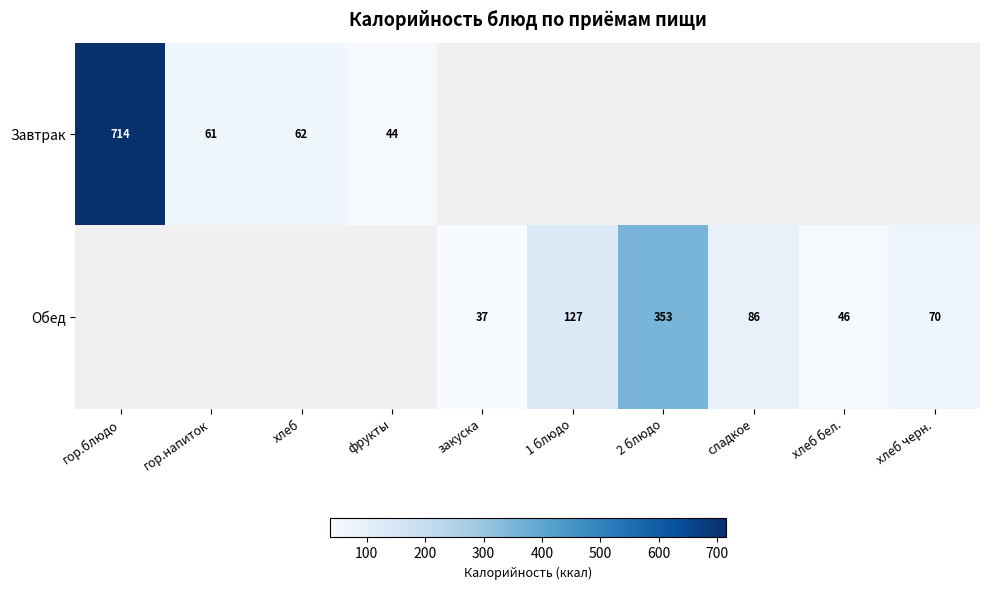

True or false: Завтрак has a value of 62 at хлеб.

True